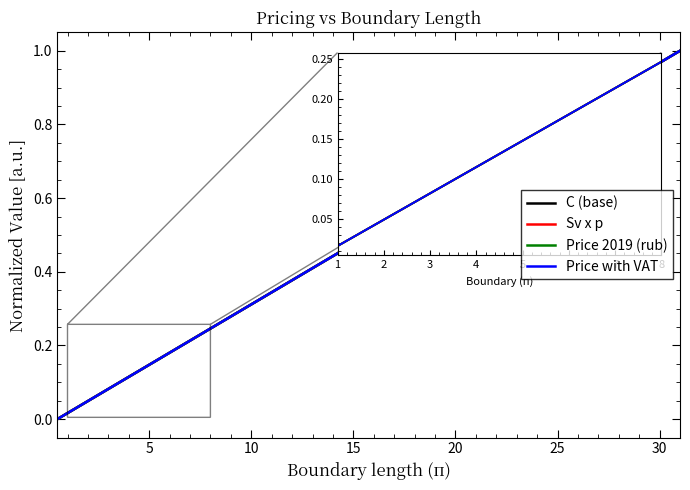

Does the chart have visible grid lines?

No